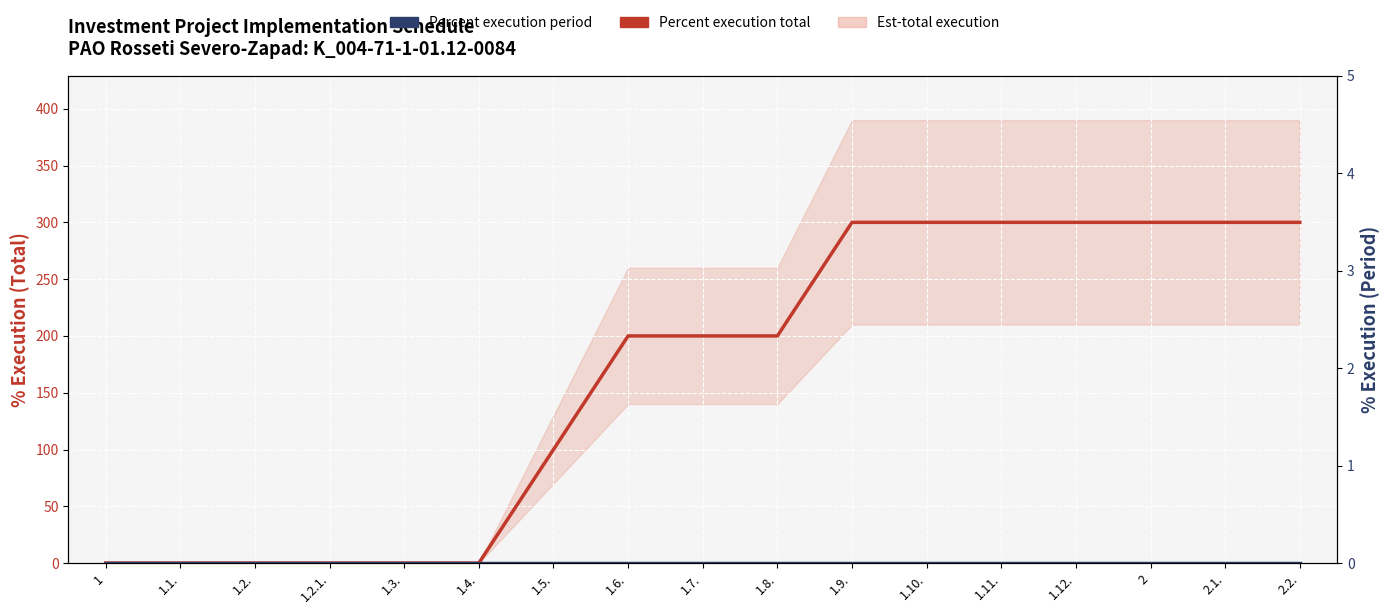

At which category does the chart reach its minimum across all series?

1